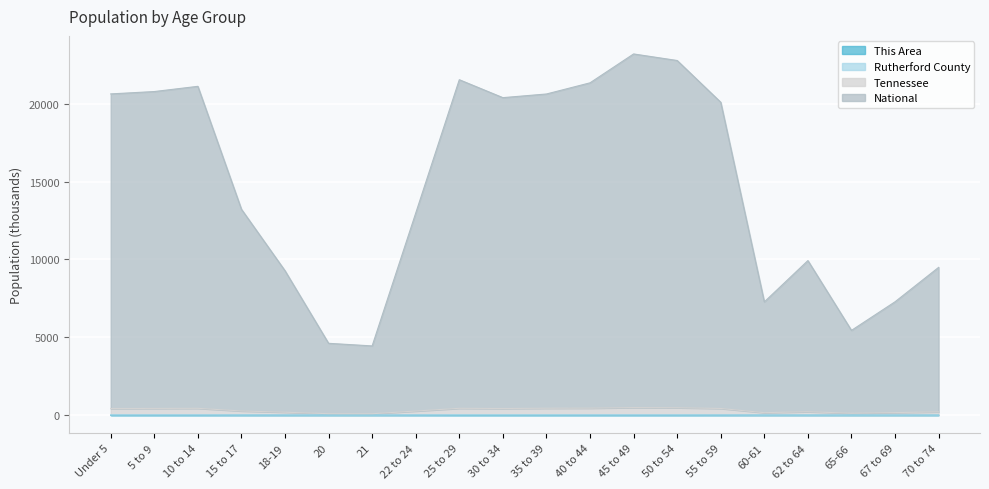

What is the sum of all Tennessee values?

6242.1